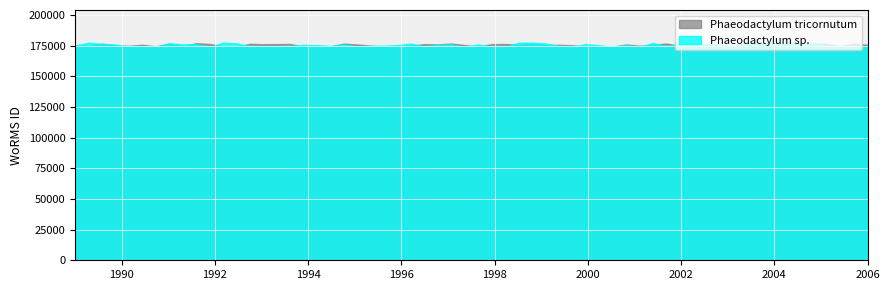

Read the Phaeodactylum sp. value at 2005-09-19.

175582